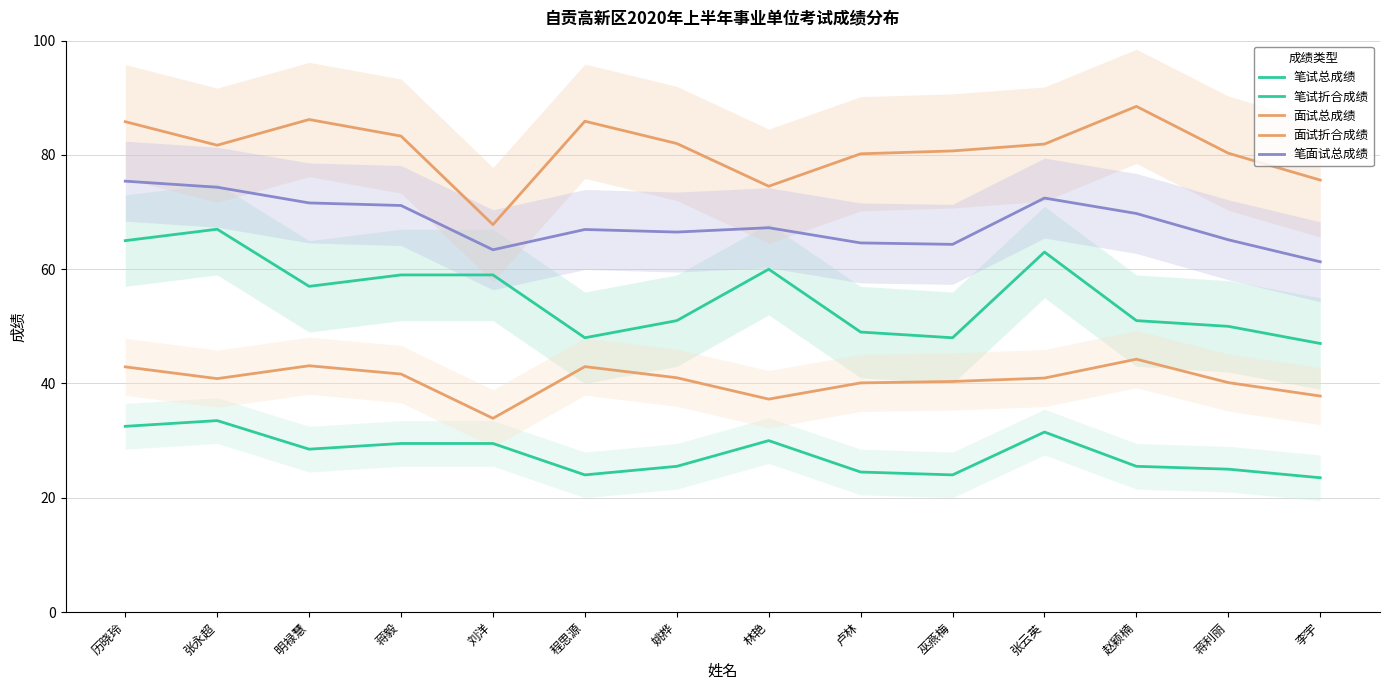

At which label does 笔试总成绩 first exceed 57?

历晓玲